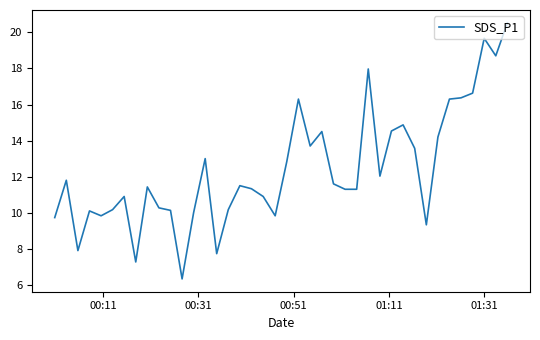

What is the maximum value shown in the chart?

20.5